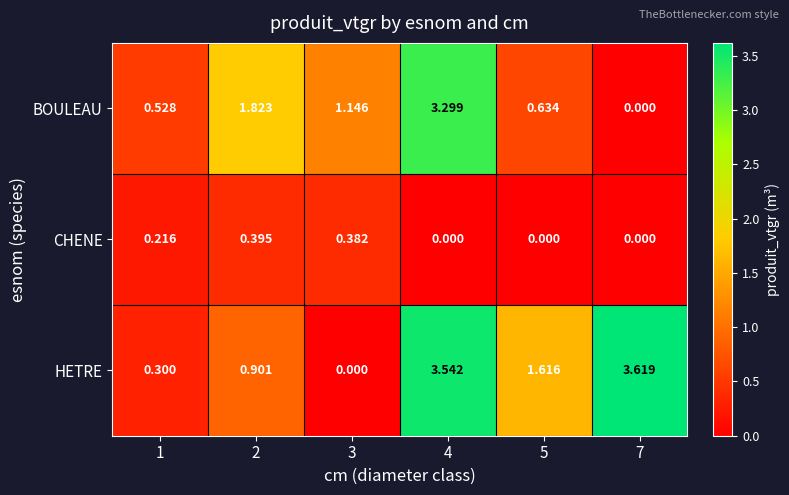

What is the total value across all series at 4?

6.8